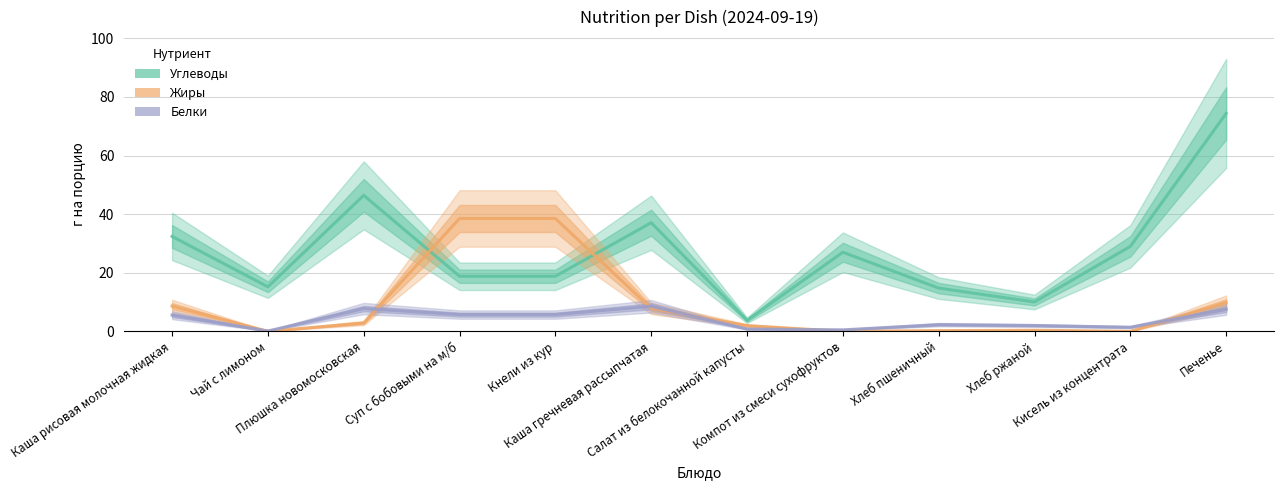

True or false: Белки and Углеводы intersect in this chart.

False